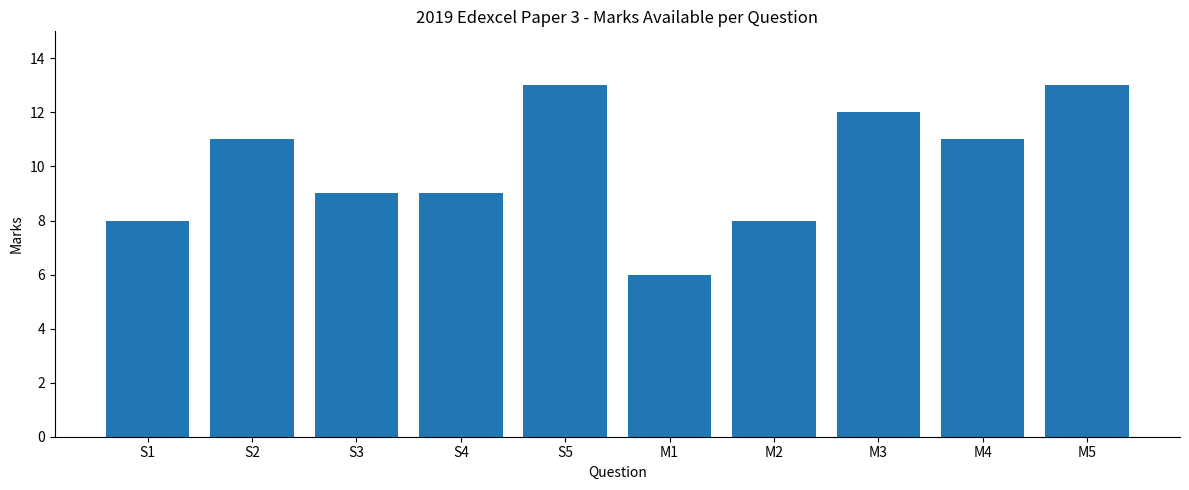

What value does the data have at M4?

11